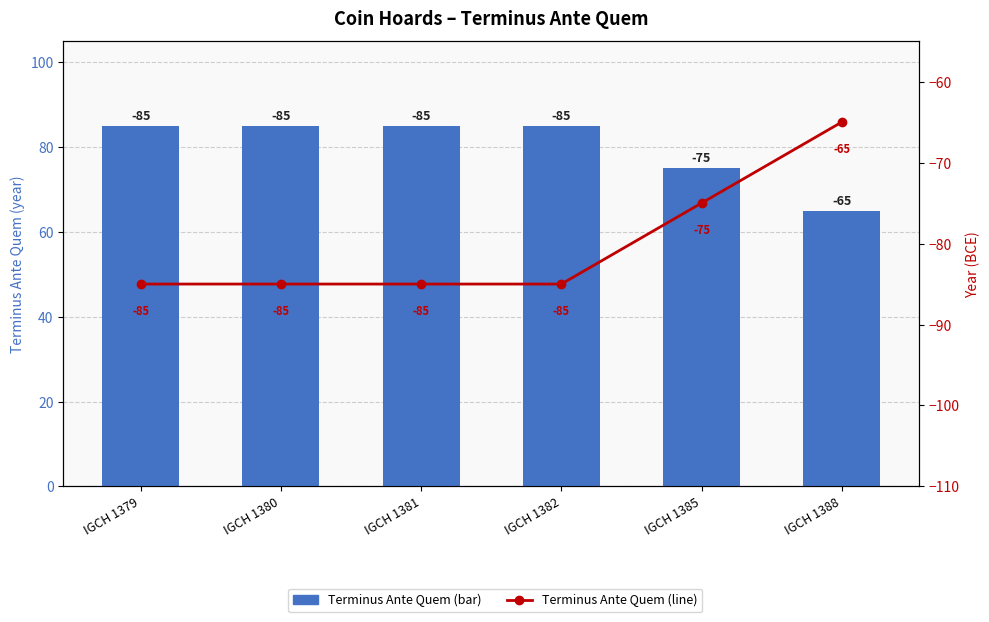

How many data points in Terminus Ante Quem (BCE) are above -85?

2